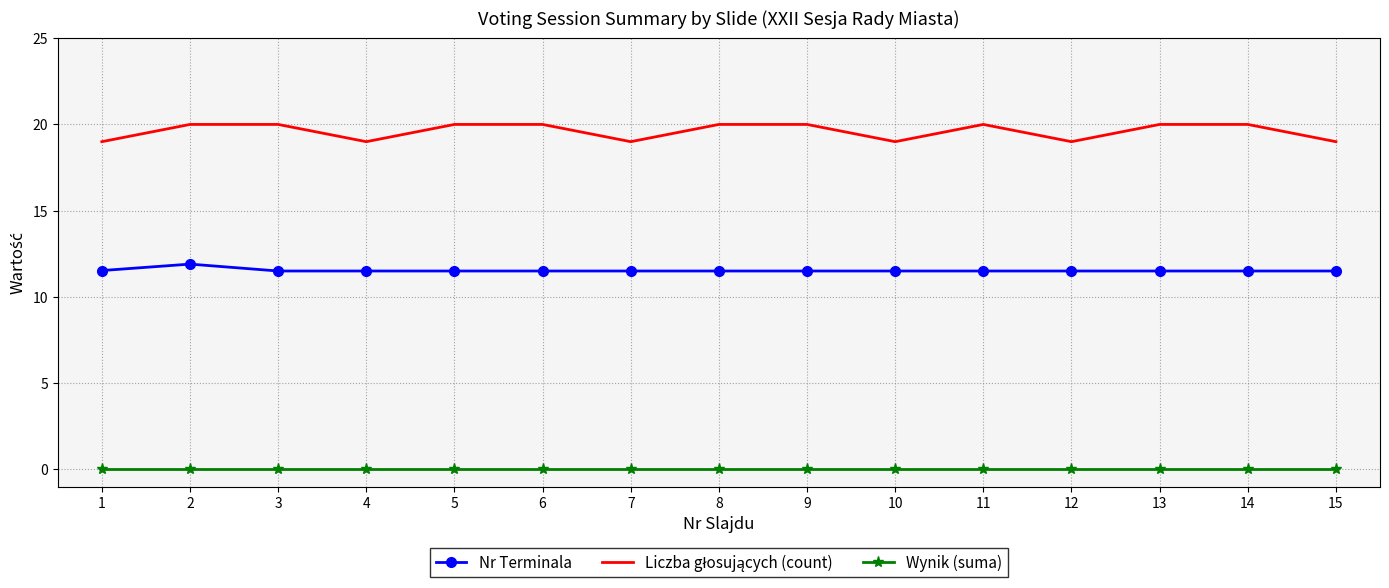

What is the greatest value displayed?

20.0